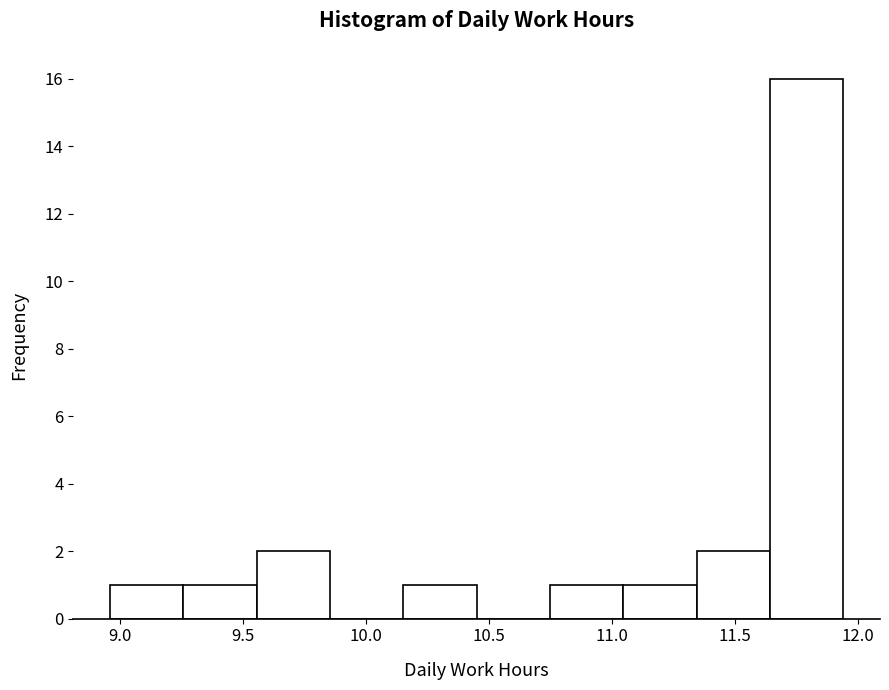

Reading left to right, list every bar in this chart as the range it spans on the x-axis followed by its height. Neither the bar edges nor the heights are printed on the chart, so give them approximately, as read against the axes.

8.95 to 9.25: 1
9.25 to 9.55: 1
9.55 to 9.85: 2
9.85 to 10.15: 0
10.15 to 10.45: 1
10.45 to 10.75: 0
10.75 to 11.05: 1
11.05 to 11.35: 1
11.35 to 11.65: 2
11.65 to 11.95: 16